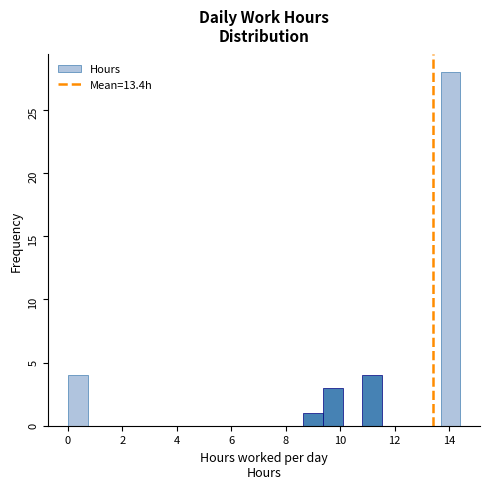

Around what value on the x-axis is the tallest bar? Give the approximate position of its centre, as read against the axis.

14.0